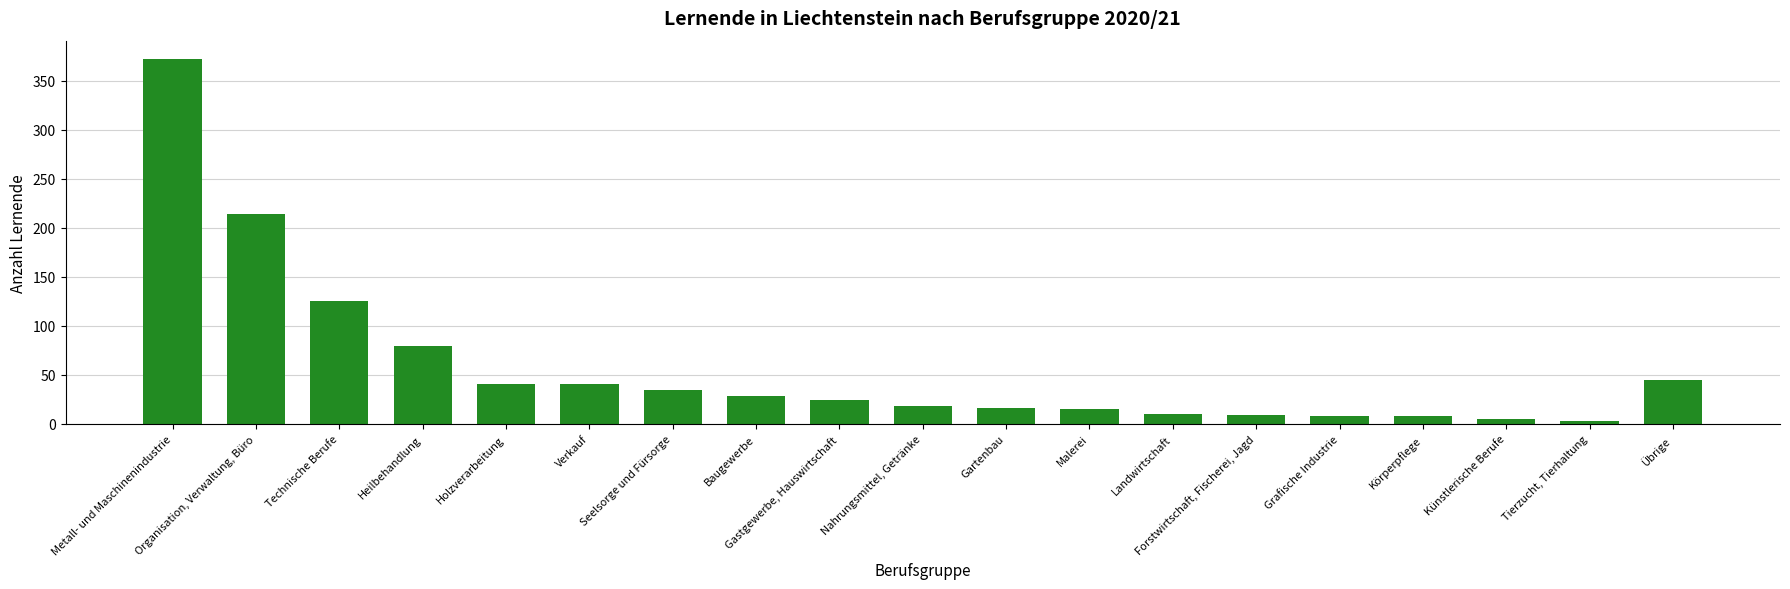

What is the label of the 4th bar from the right?

Körperpflege